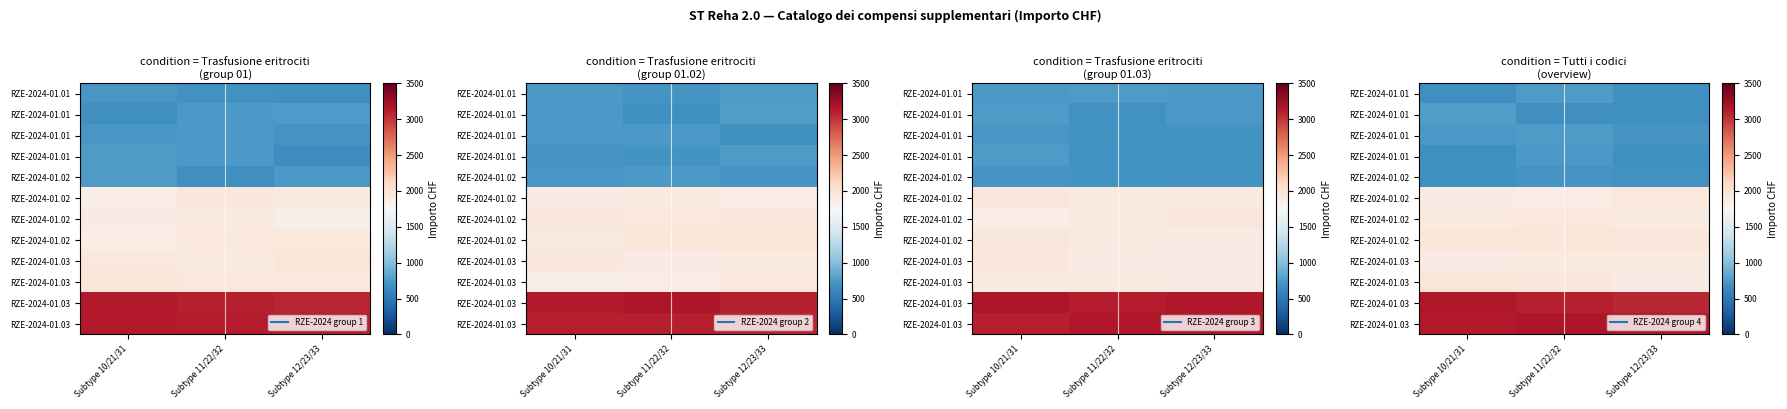

What is the approximate value of row_0 at Subtype 10/21/31?

670.1